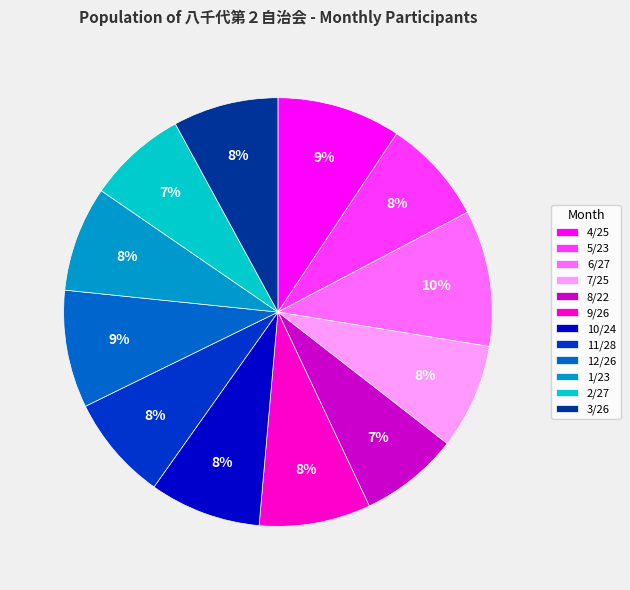

Is there a majority slice in this chart?

No